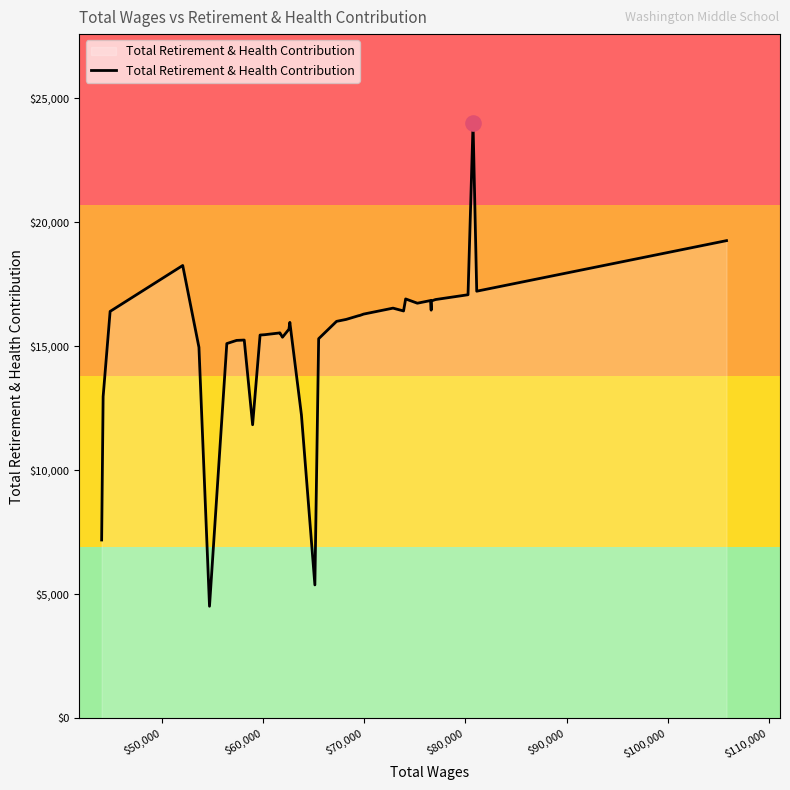

What is the smallest value displayed?

4511